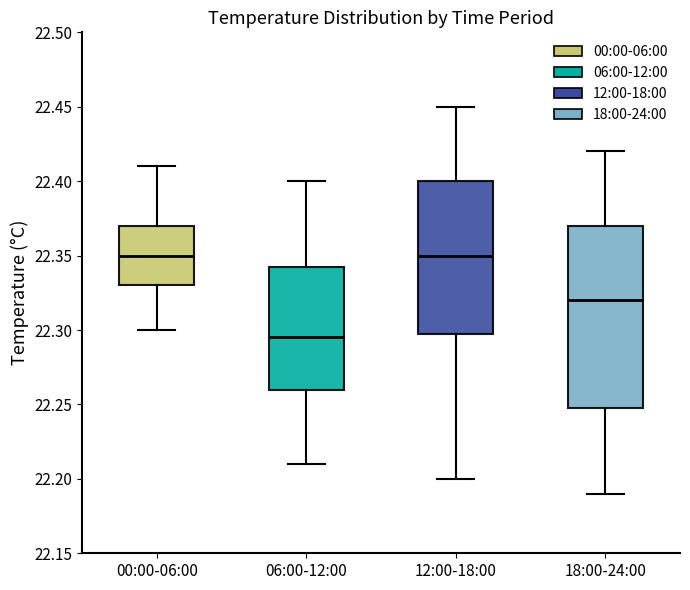

Reading left to right, read every box against the y-axis: the position of its median line, the range the box covers, and the ends of its whiskers. The values are not printed on the chart, so give them approximately, as read against the axis.

00:00-06:00: median 22.350, box 22.330 to 22.370, whiskers 22.300 to 22.410
06:00-12:00: median 22.295, box 22.260 to 22.345, whiskers 22.210 to 22.400
12:00-18:00: median 22.350, box 22.300 to 22.400, whiskers 22.200 to 22.450
18:00-24:00: median 22.320, box 22.250 to 22.370, whiskers 22.190 to 22.420